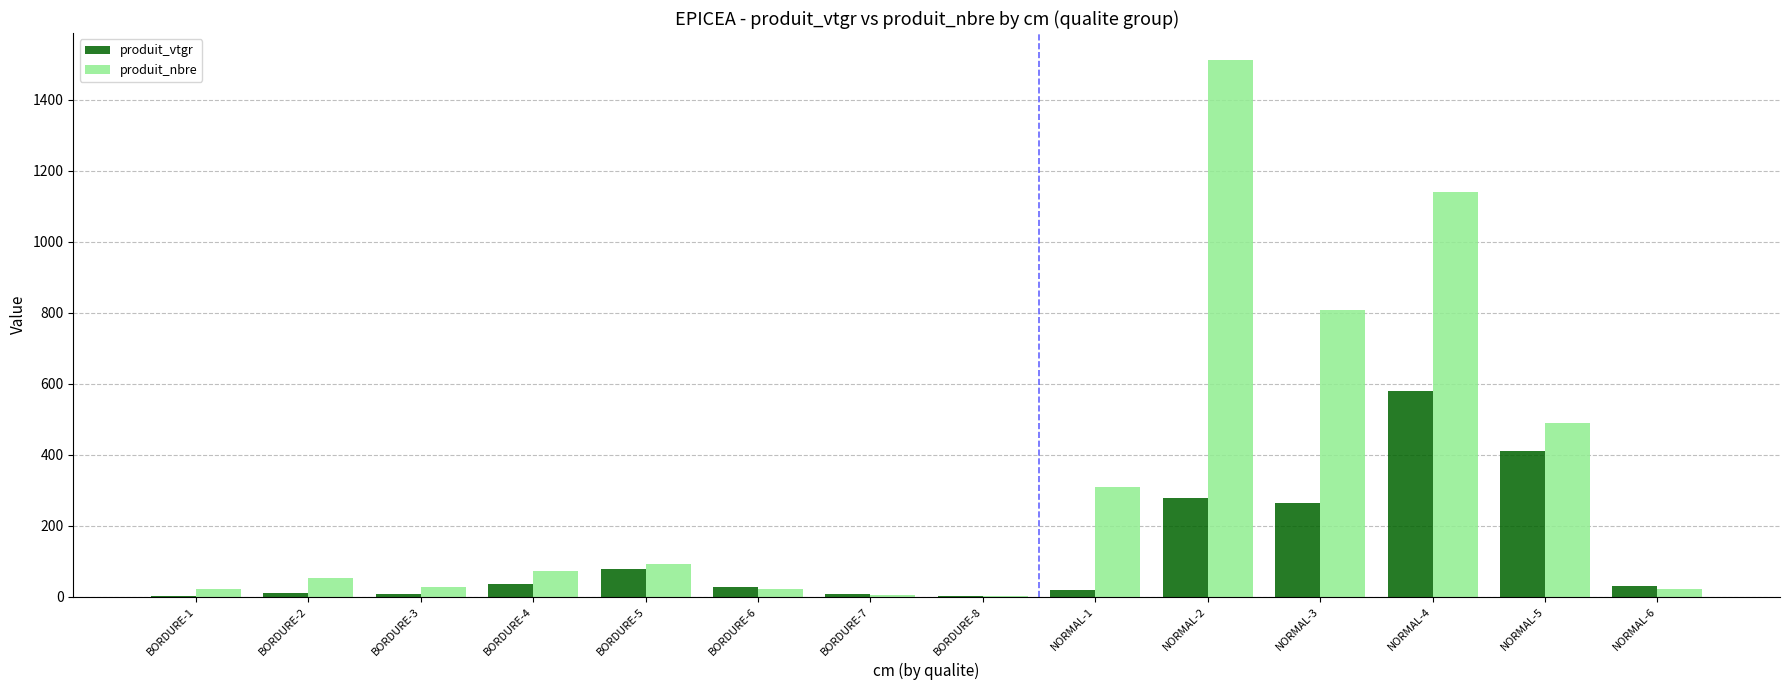

Read the produit_nbre value at NORMAL-5.

488.0